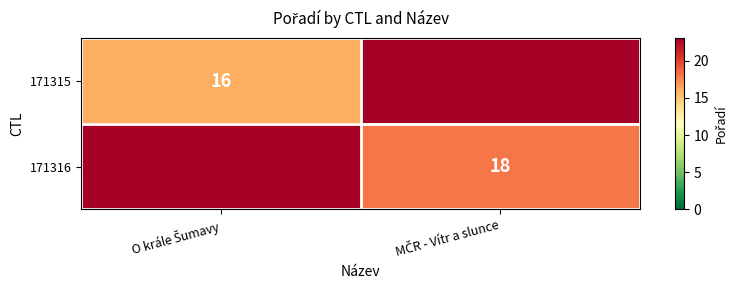

What is the minimum value shown in the chart?

16